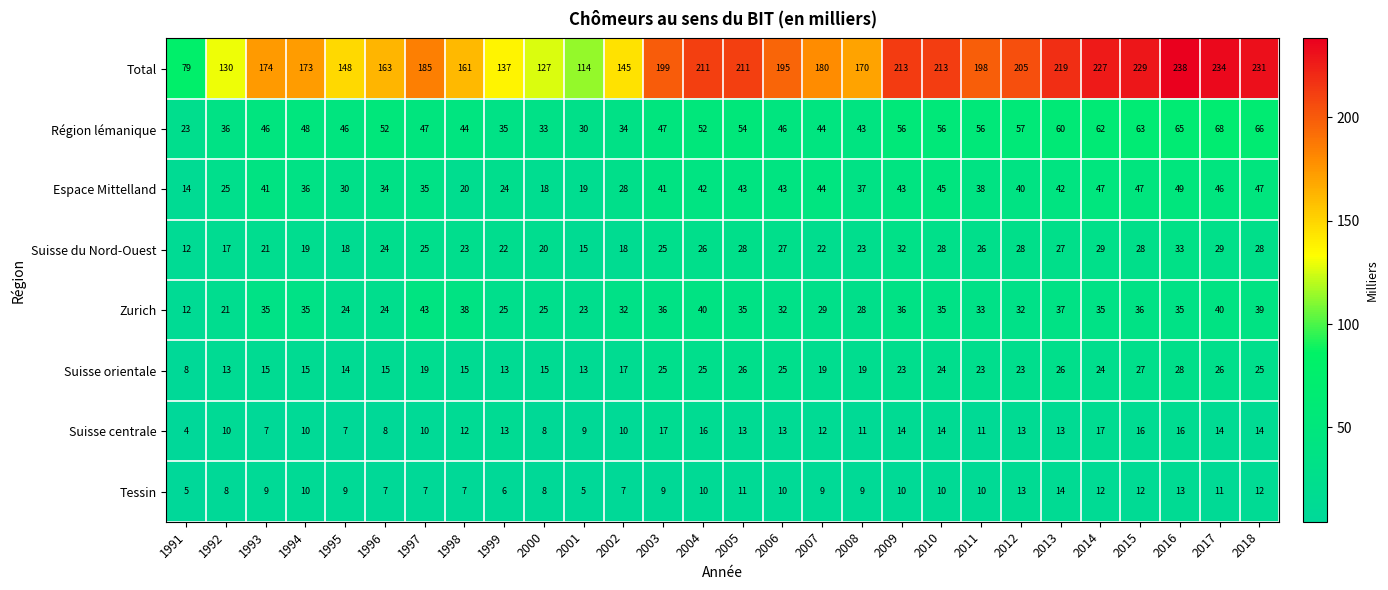

Which series changed the most between 1993 and 2010?

Total